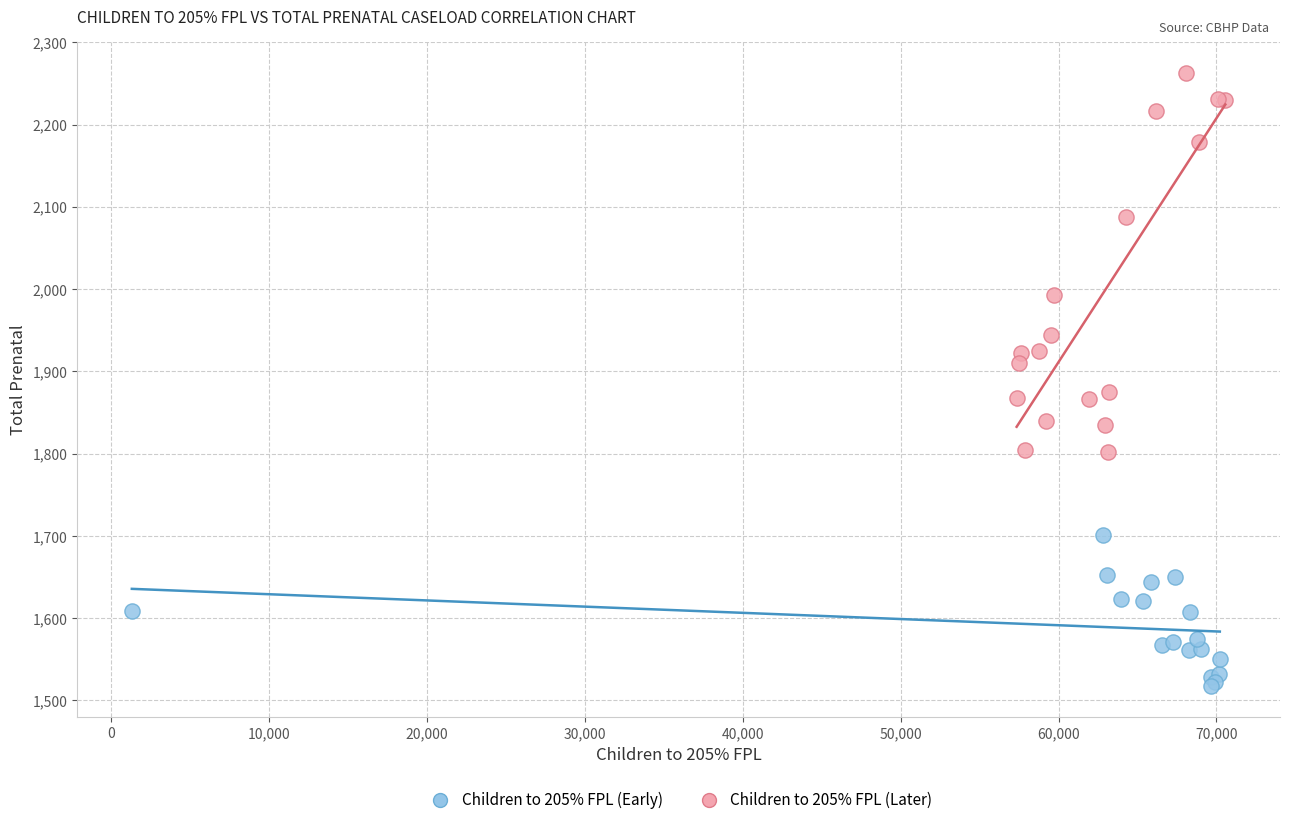

What are all the series names shown in the legend?

Children to 205% FPL (Early), Children to 205% FPL (Later)